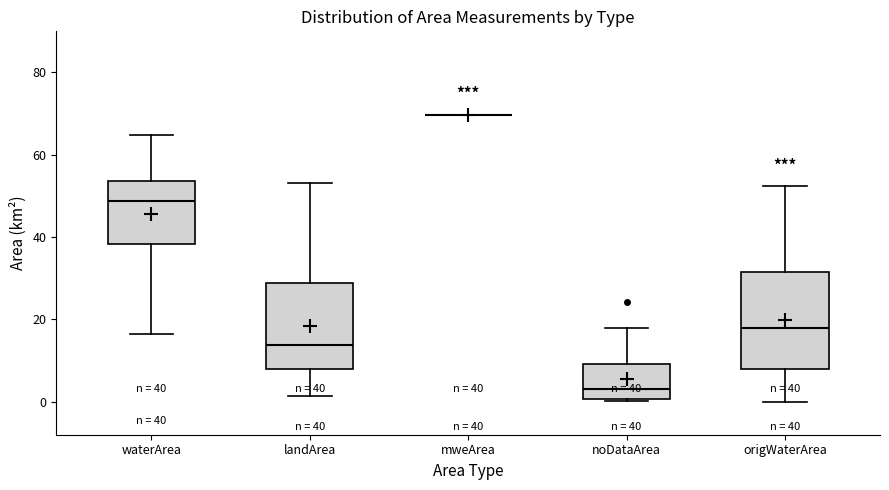

Which box is the tallest, from its lower edge to its upper edge?

origWaterArea